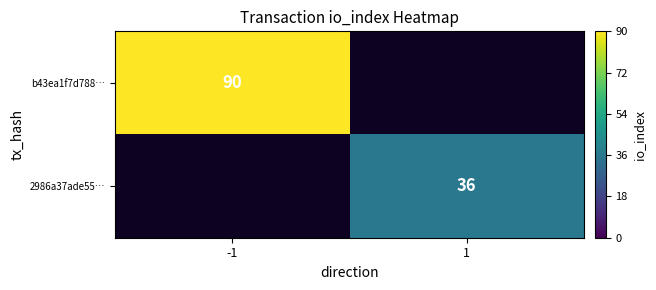

At how many categories does at least one series exceed 41?

1